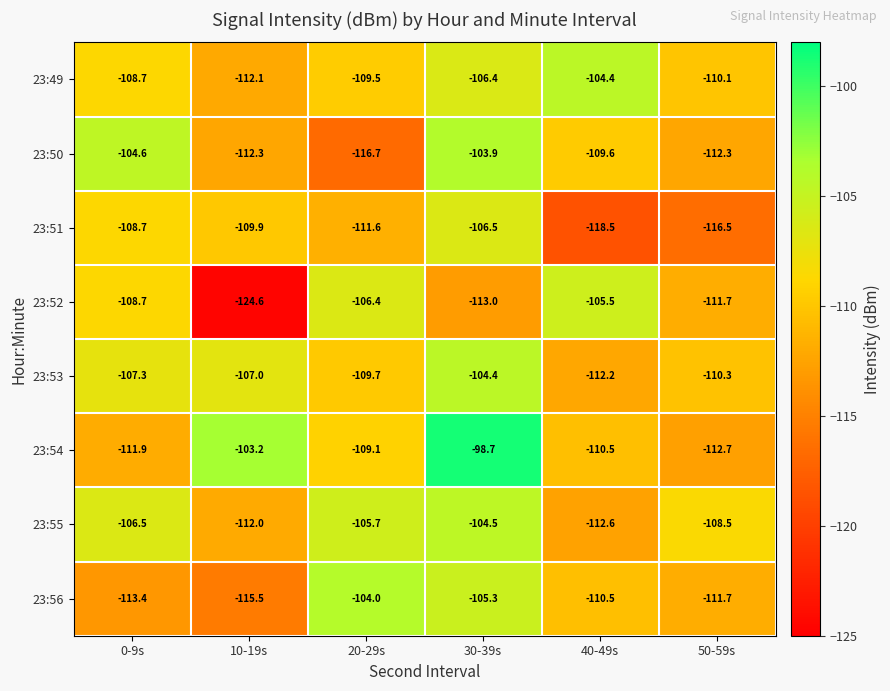

Count the number of categories in the chart.

6